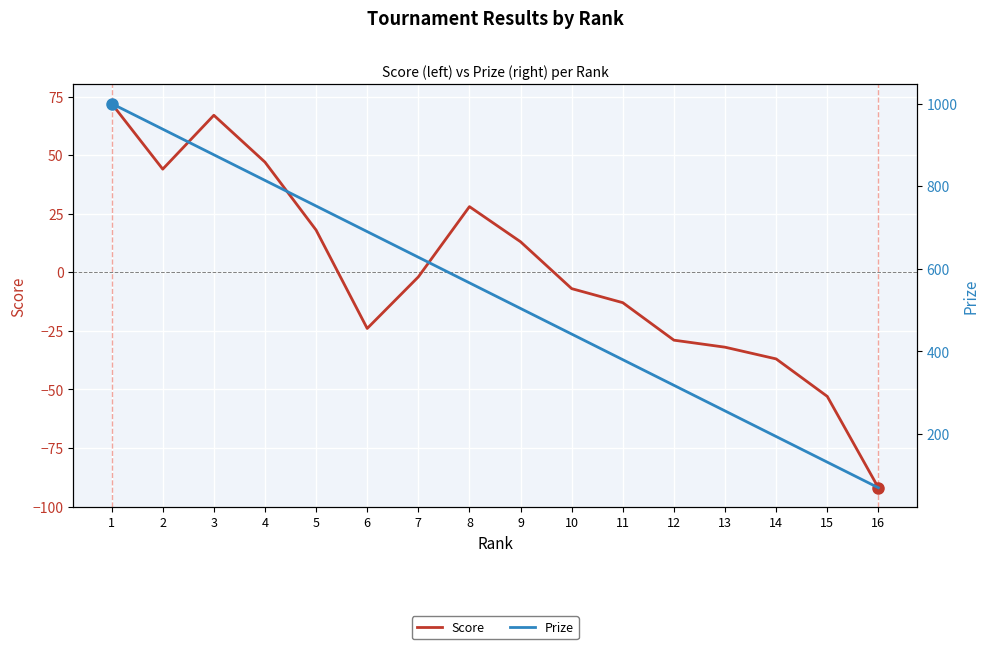

What is the value of the Score point at the 11th from the left?

-13